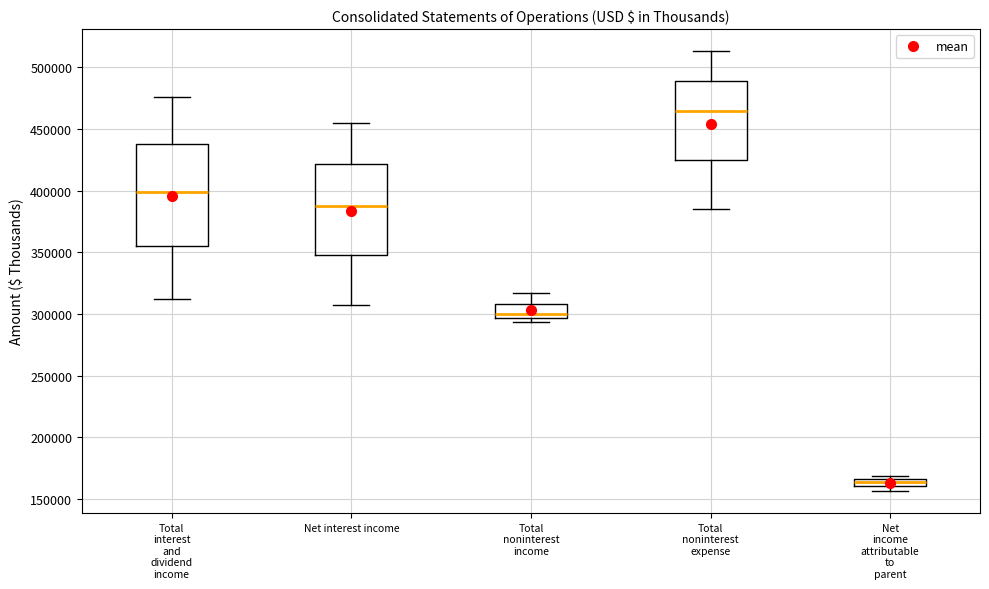

Comparing the boxes themselves (not the whiskers), which one is the tallest?

Total interest and dividend income